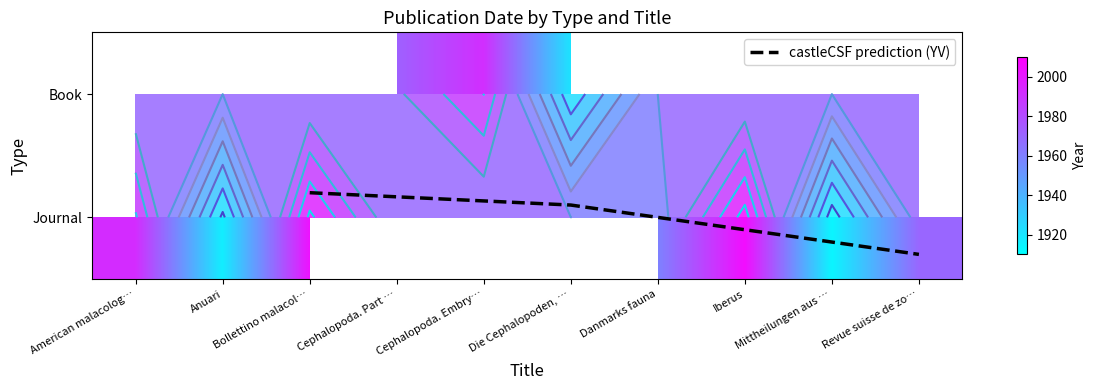

At which label does Journal reach its peak?

Iberus